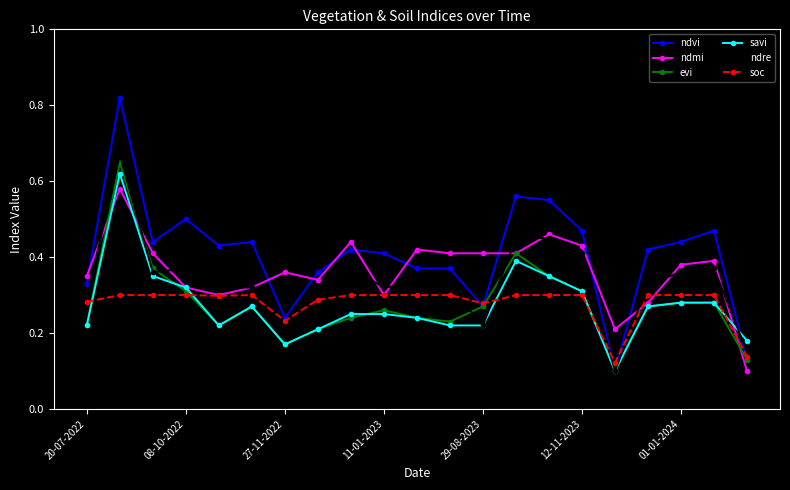

Count the evi values in the range 0 to 1.

21